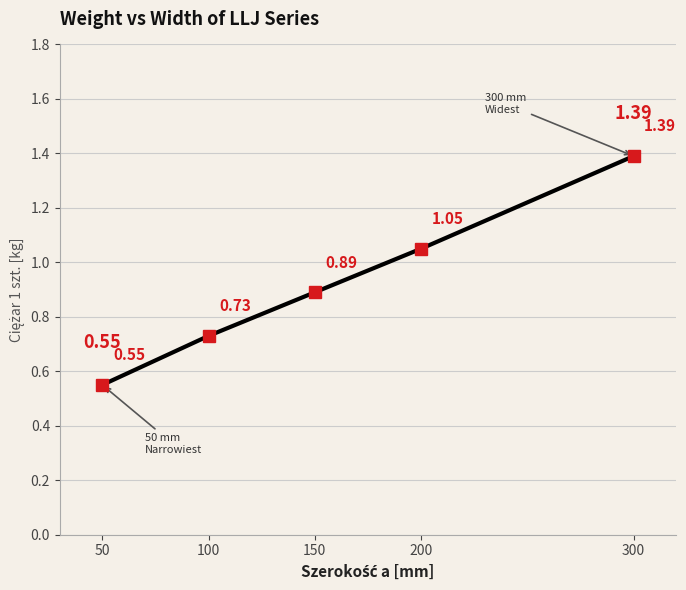

What is the difference between the maximum and minimum values?

0.8